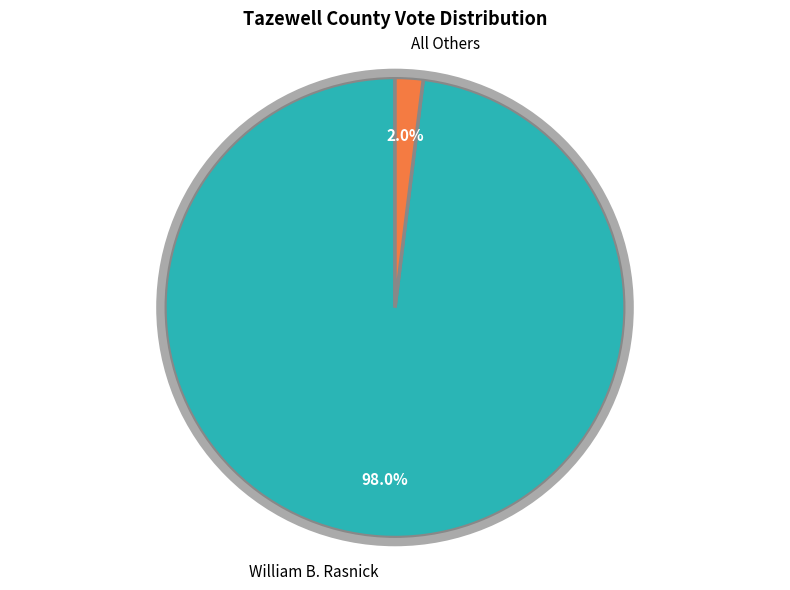

How many segments does this pie chart have?

2